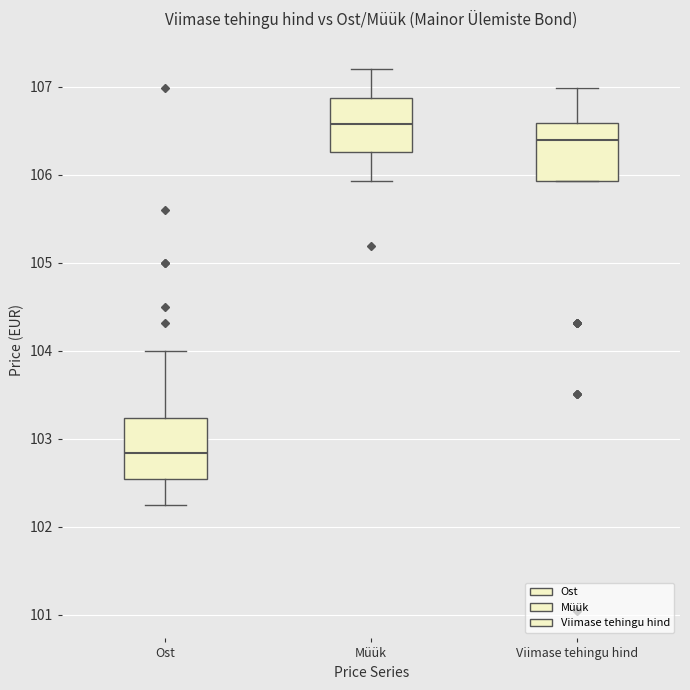

Where does the median line of the box for Viimase tehingu hind sit on the y-axis? The values are not printed on the chart, so give them approximately, as read against the axis.

106.4